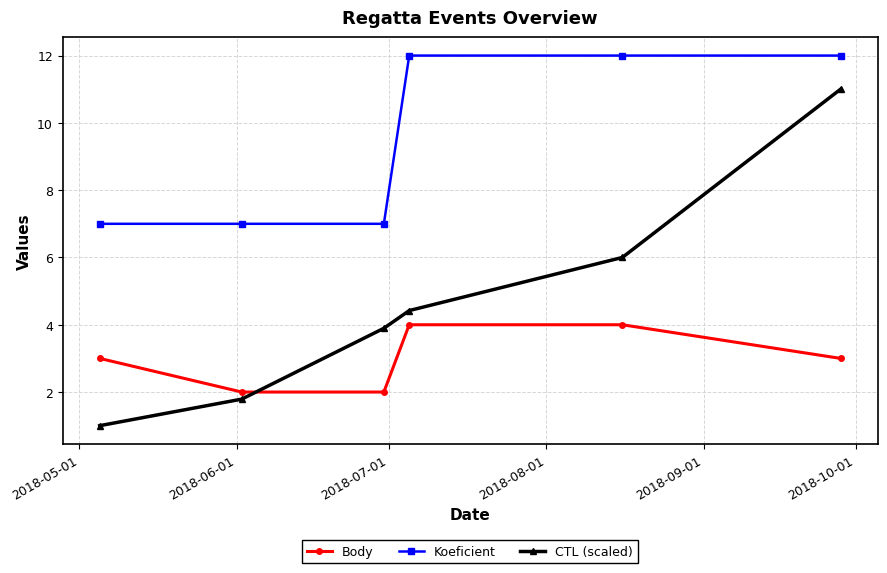

List the series in order of their peak value, lowest first.

Body, CTL (scaled), Koeficient